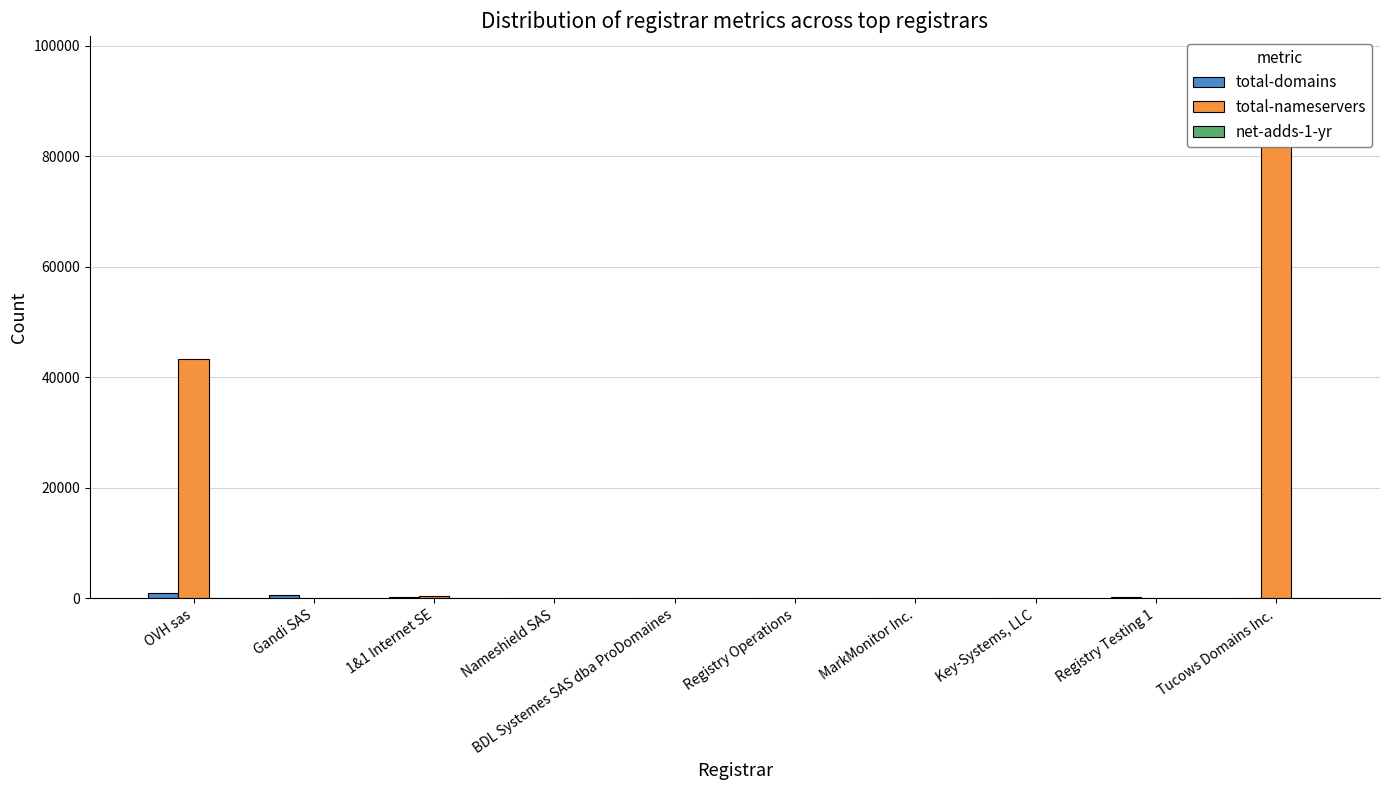

The value of net-adds-1-yr at Registry Testing 1 is 31. True or false?

False